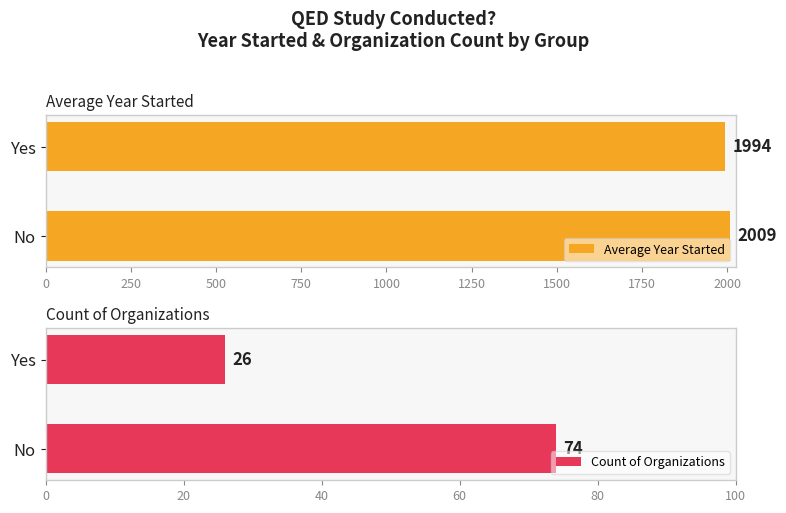

What is the value of the Count of Organizations bar at the 1st from the left?

74.0